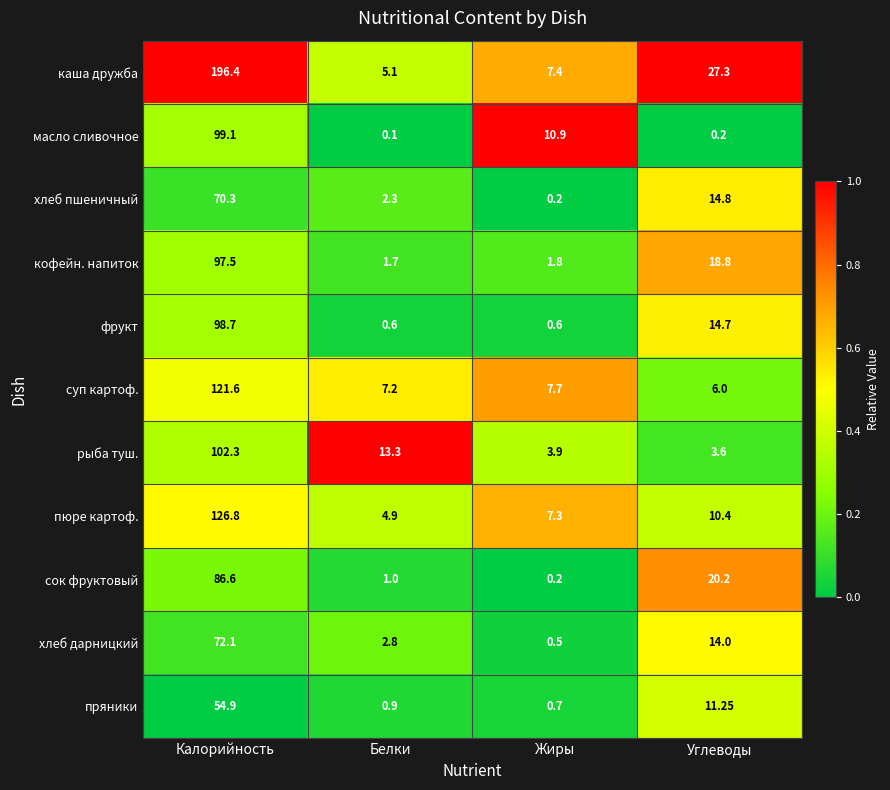

At Углеводы, list the series in order from smallest to largest.

масло сливочное, рыба туш., суп картоф., пюре картоф., пряники, хлеб дарницкий, фрукт, хлеб пшеничный, кофейн. напиток, сок фруктовый, каша дружба